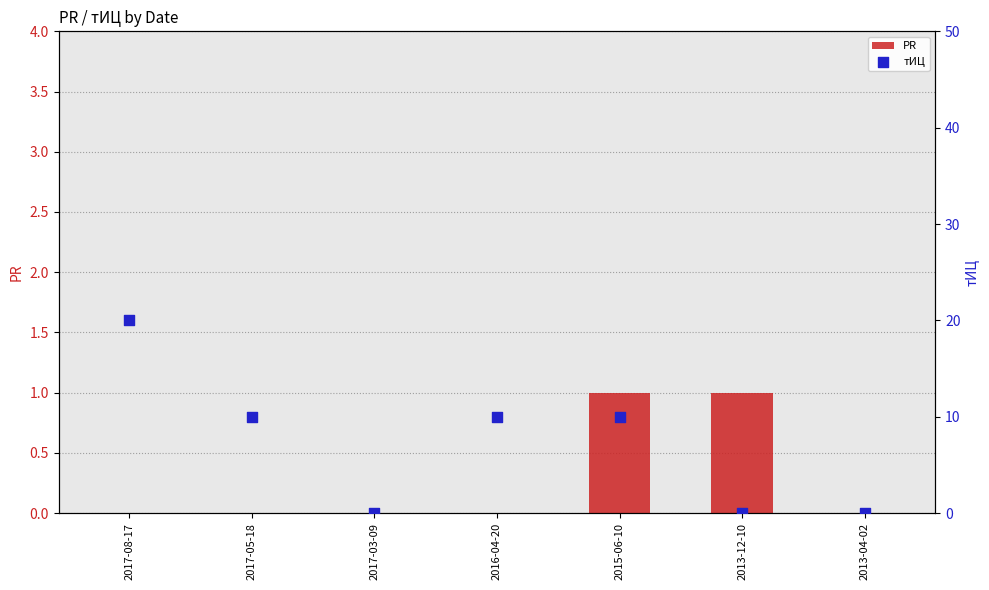

Which series reaches the maximum Y coordinate?

тИЦ